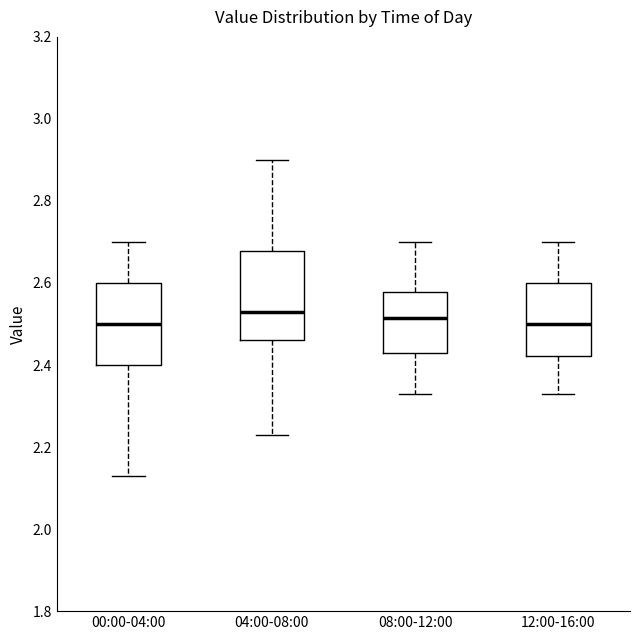

Reading left to right, transcribe this box plot: for each box, give where its median line is, the range the box spans, and where its two whiskers end, as read against the y-axis. The values are not printed on the chart, so give them approximately, as read against the axis.

00:00-04:00: median 2.50, box 2.40 to 2.60, whiskers 2.14 to 2.70
04:00-08:00: median 2.54, box 2.46 to 2.68, whiskers 2.24 to 2.90
08:00-12:00: median 2.52, box 2.44 to 2.58, whiskers 2.34 to 2.70
12:00-16:00: median 2.50, box 2.42 to 2.60, whiskers 2.34 to 2.70